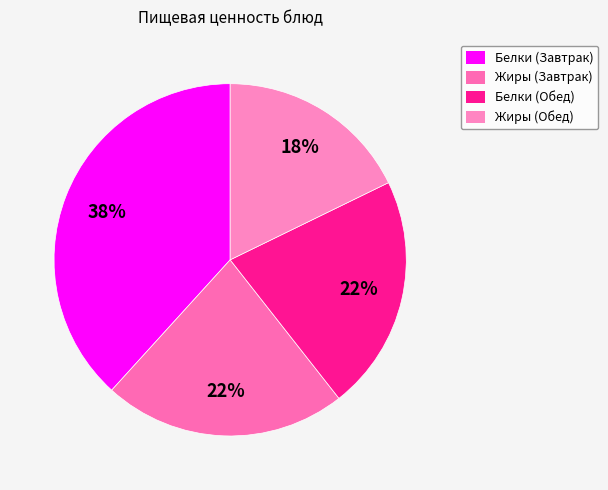

To the nearest percent, what portion does Жиры (Завтрак) represent?

22%